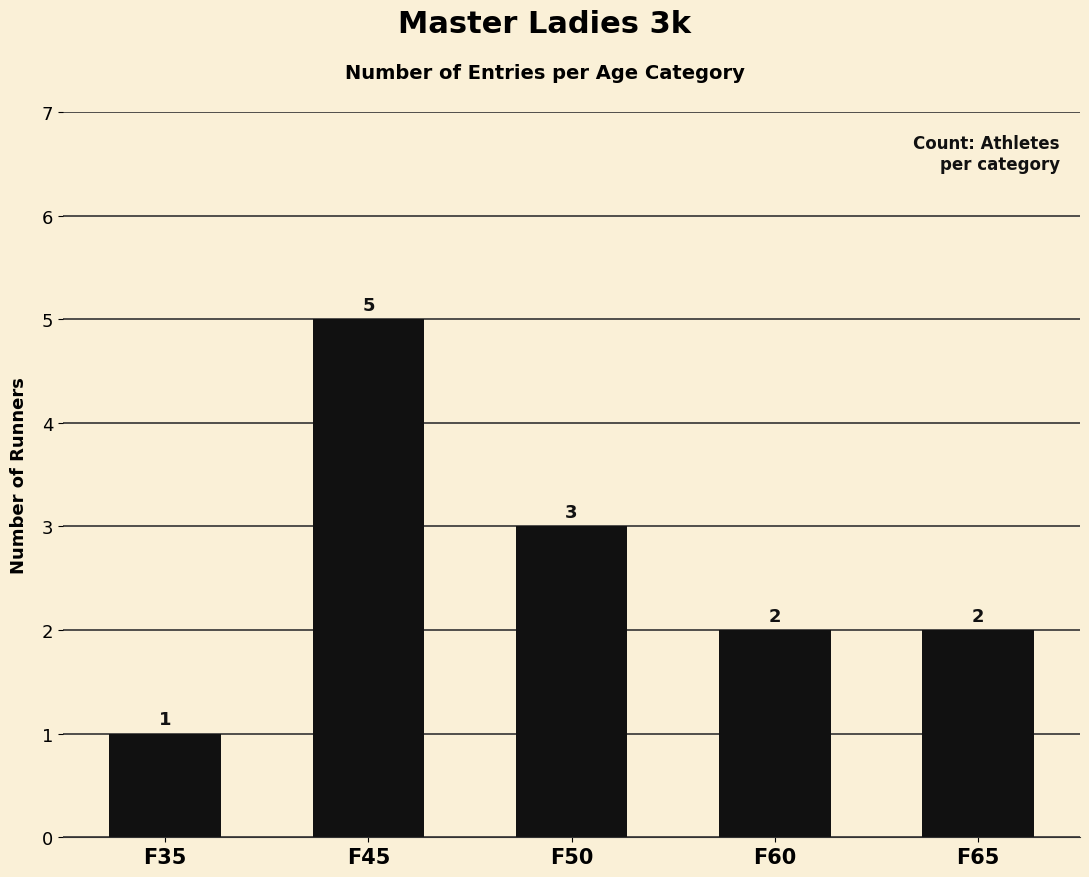

Reading right to left, what are all the values shown in this chart?

F65=2	F60=2	F50=3	F45=5	F35=1